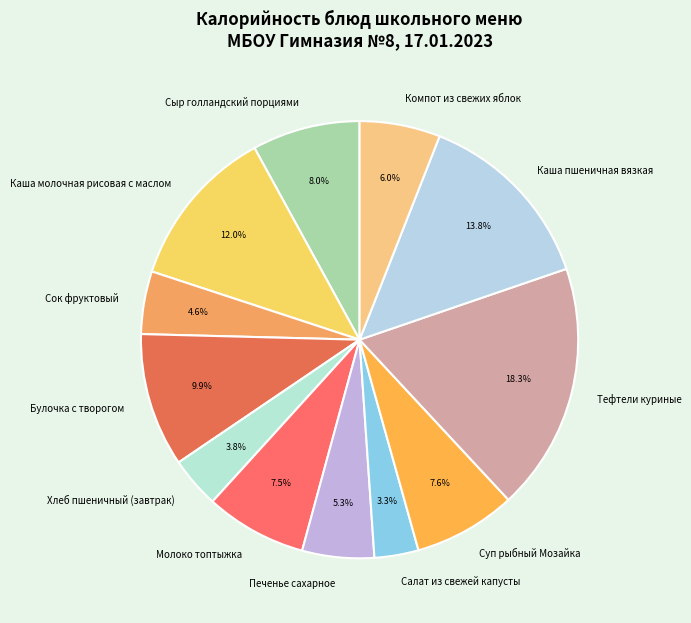

To the nearest percent, what is the combined percentage of Сок фруктовый and Компот из свежих яблок?

11%